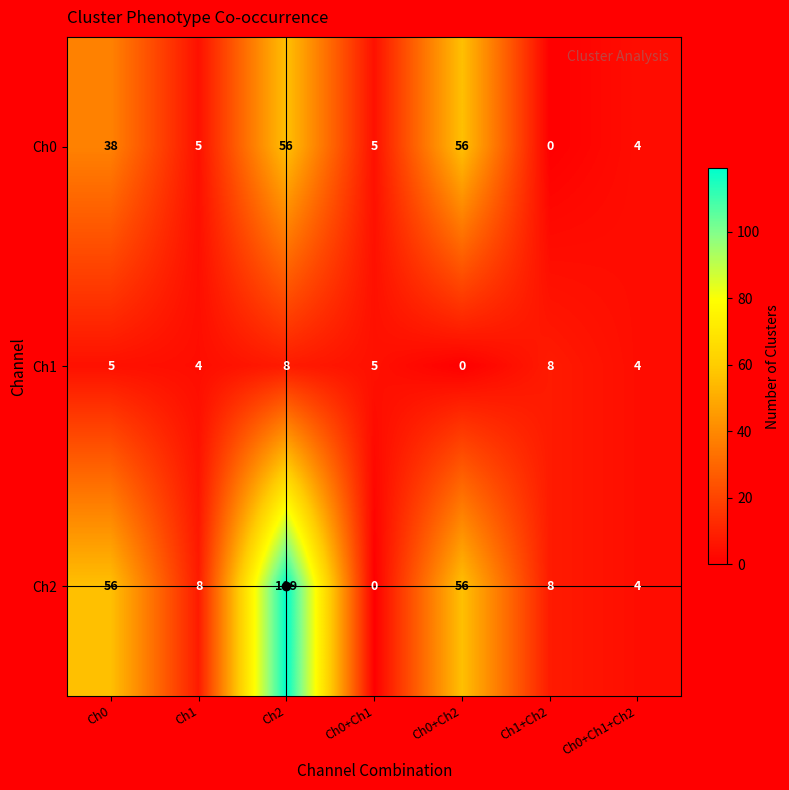

Which series has the widest spread of values?

Ch2